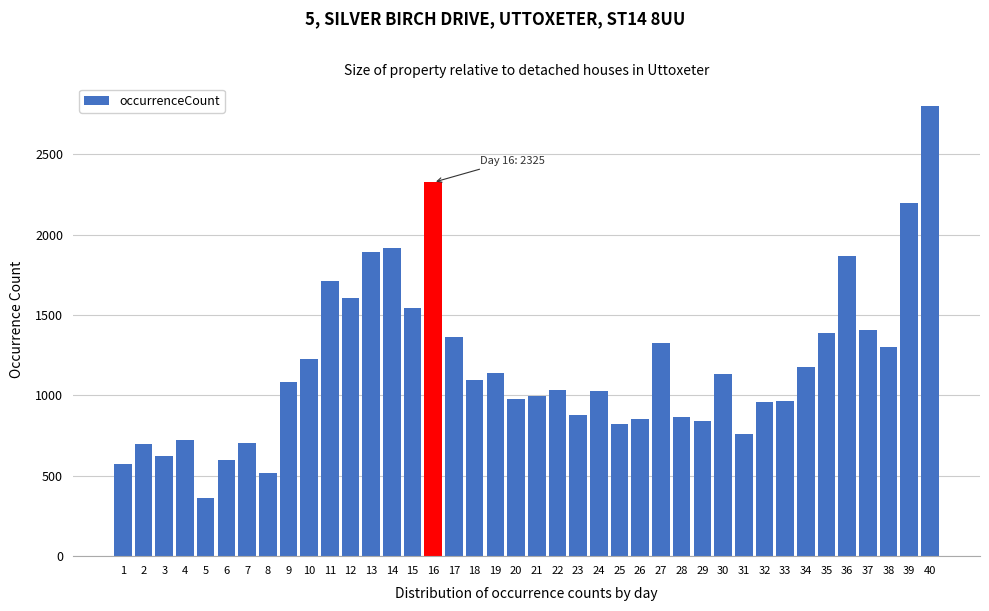

Read the value at 37, to the nearest 10.

1410